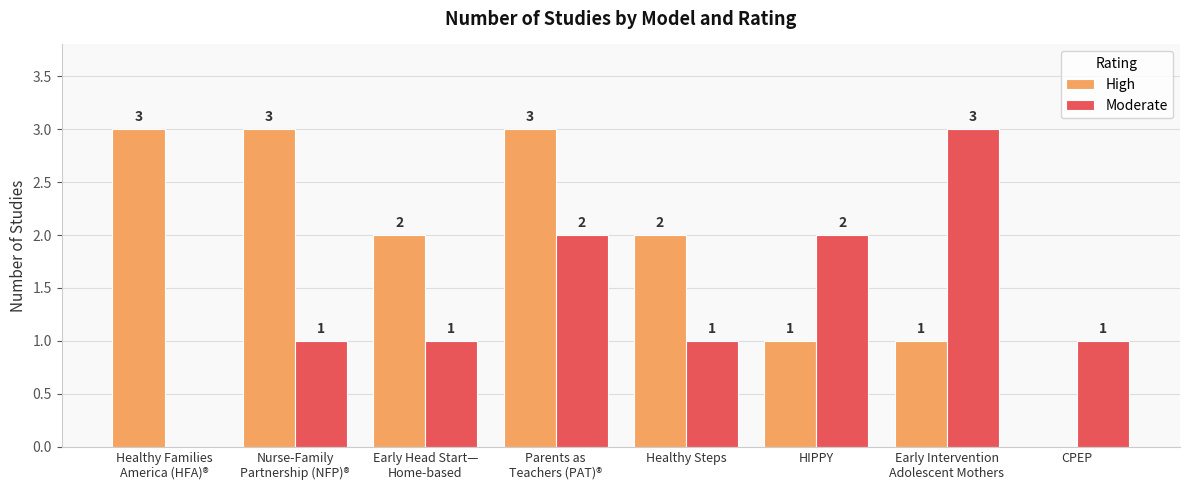

What are all the series names shown in the legend?

High, Moderate